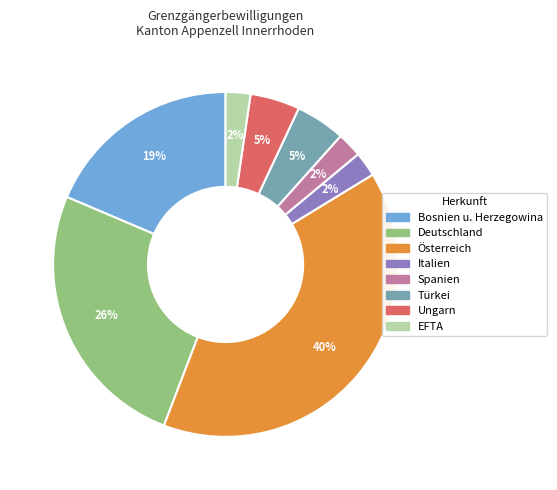

Is Italien the majority of the pie?

No